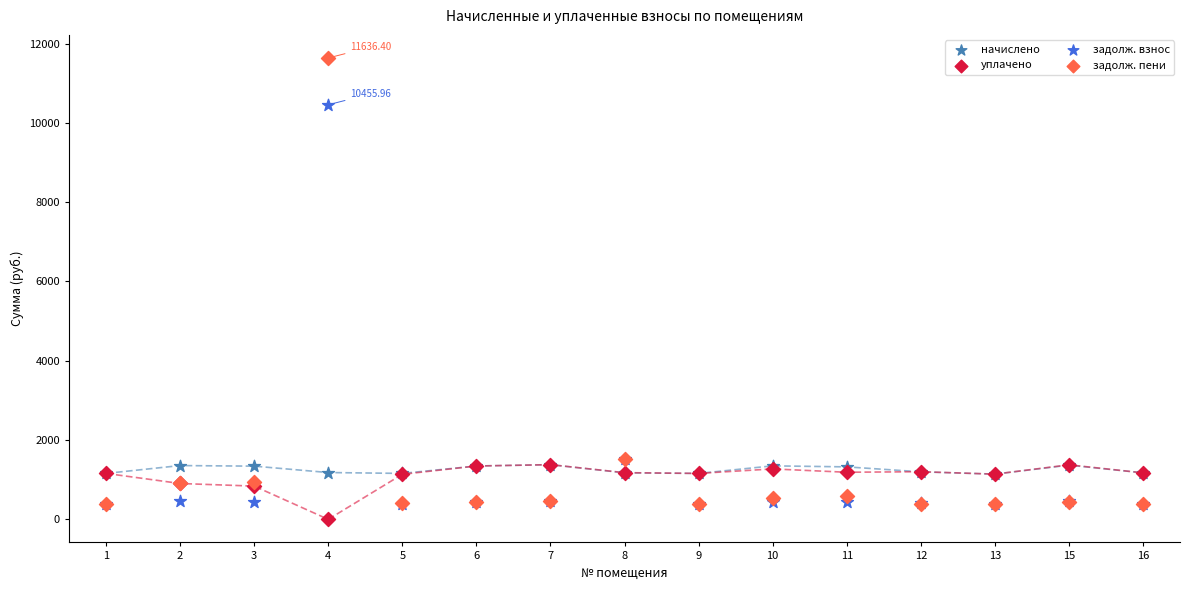

What are all the series names shown in the legend?

начислено, уплачено, задолж. взнос, задолж. пени